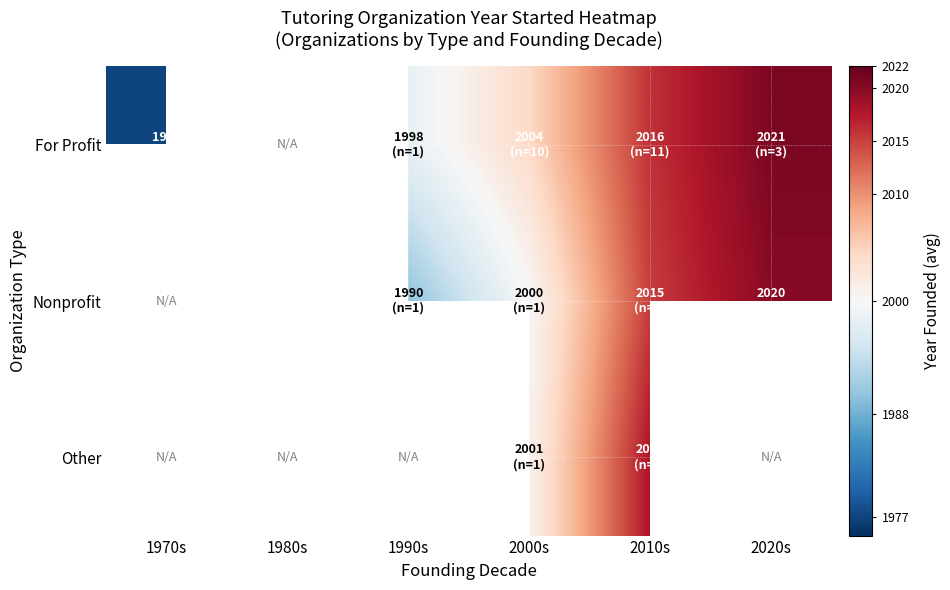

How many values in Nonprofit are above zero?

5